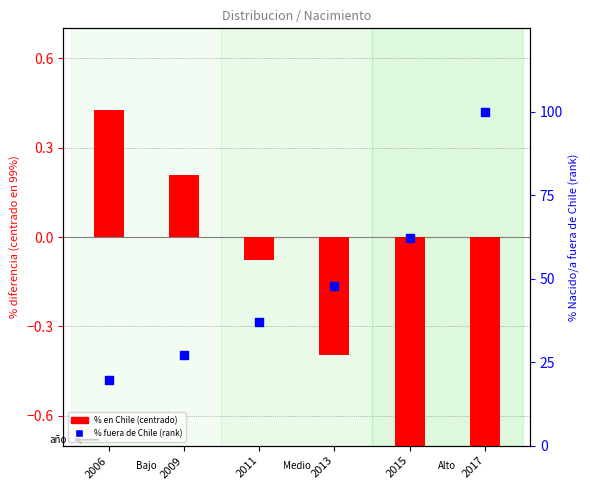

What are all the series names shown in the legend?

Nacido/a en Chile (centrado), Nacido/a fuera de Chile (rank)